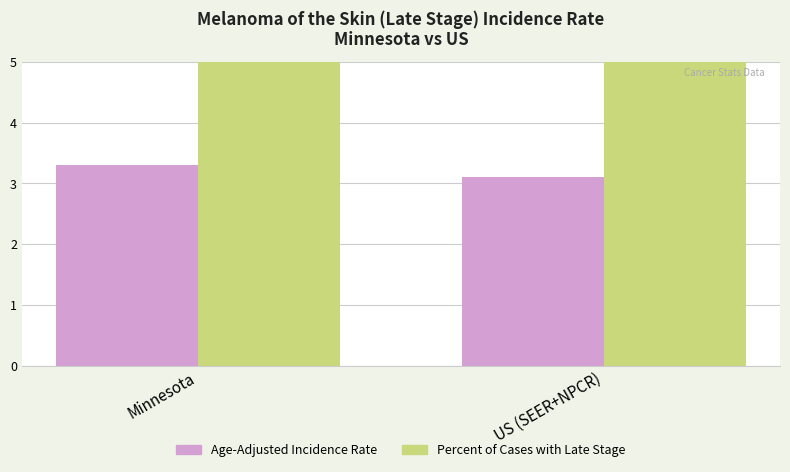

Is it true that Age-Adjusted Incidence Rate equals 3.1 at US (SEER+NPCR)?

True